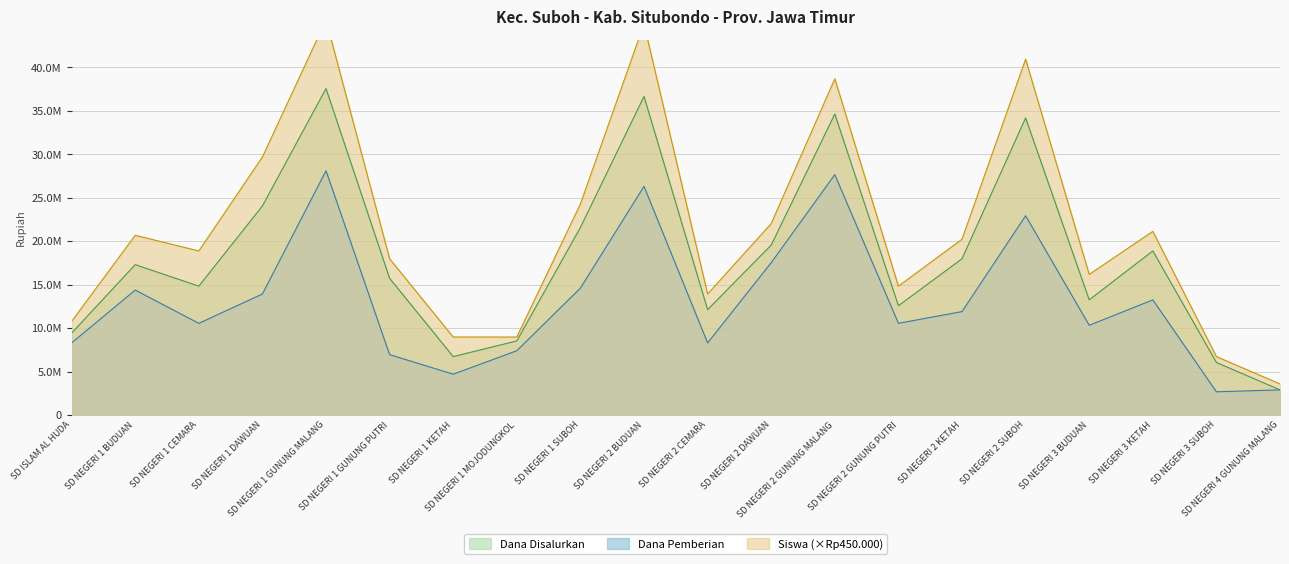

What position from the left is SD ISLAM AL HUDA?

1